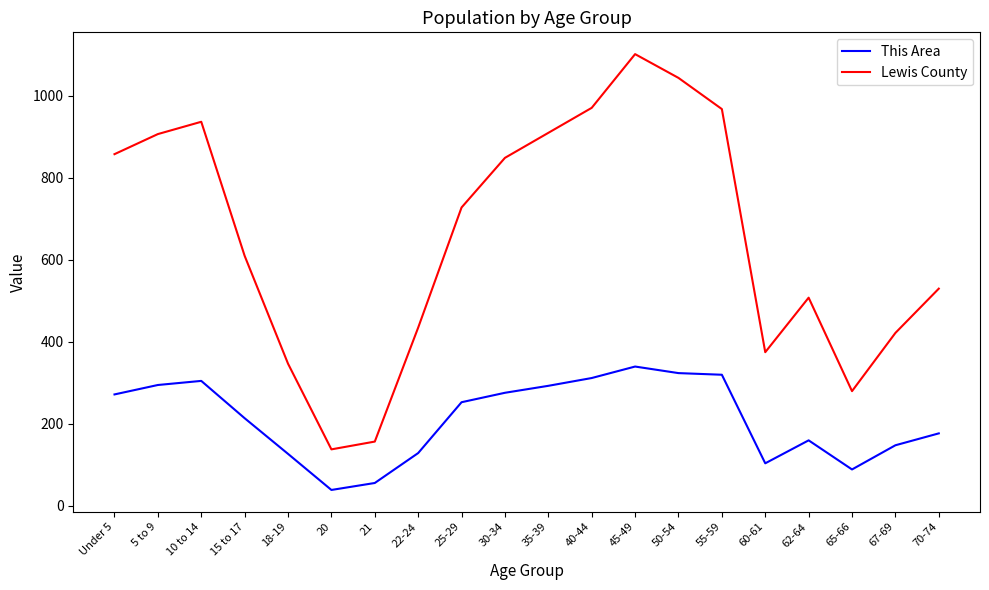

True or false: This Area and Lewis County intersect in this chart.

False